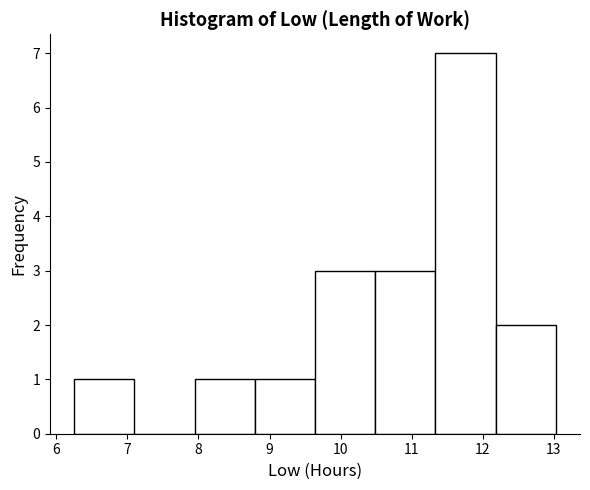

What is the height of the bar covering 7.9 to 8.8 on the x-axis? Neither the bar edges nor the heights are printed on the chart, so give them approximately, as read against the axes.

1